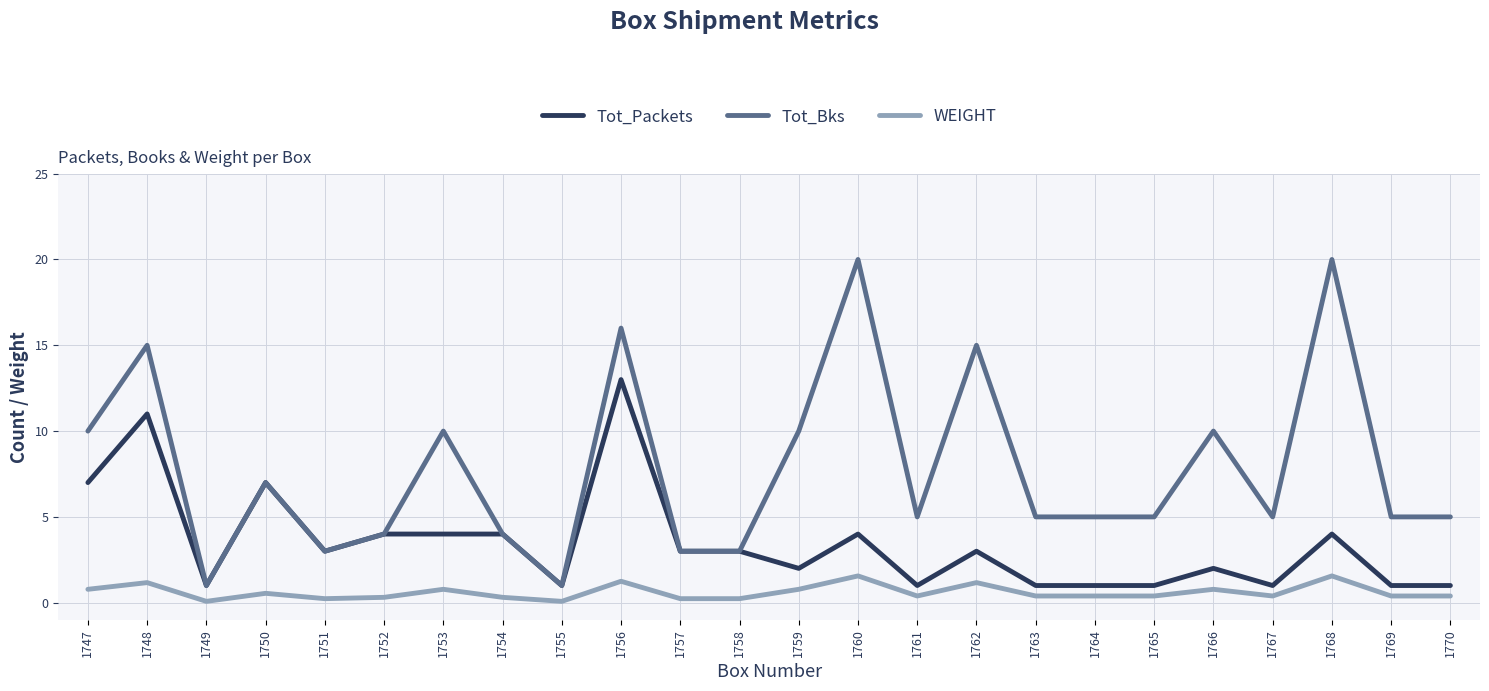

True or false: WEIGHT and Tot_Bks cross at least once.

False